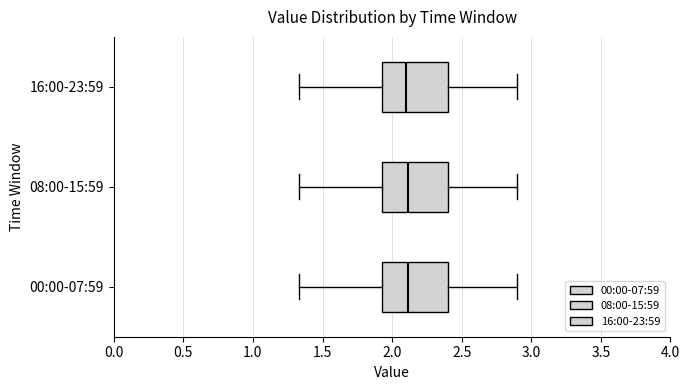

Reading bottom to top, transcribe this box plot: for each box, give where its median line is, the range the box spans, and where its two whiskers end, as read against the x-axis. The values are not printed on the chart, so give them approximately, as read against the axis.

00:00-07:59: median 2.10, box 1.95 to 2.40, whiskers 1.35 to 2.90
08:00-15:59: median 2.10, box 1.95 to 2.40, whiskers 1.35 to 2.90
16:00-23:59: median 2.10, box 1.95 to 2.40, whiskers 1.35 to 2.90